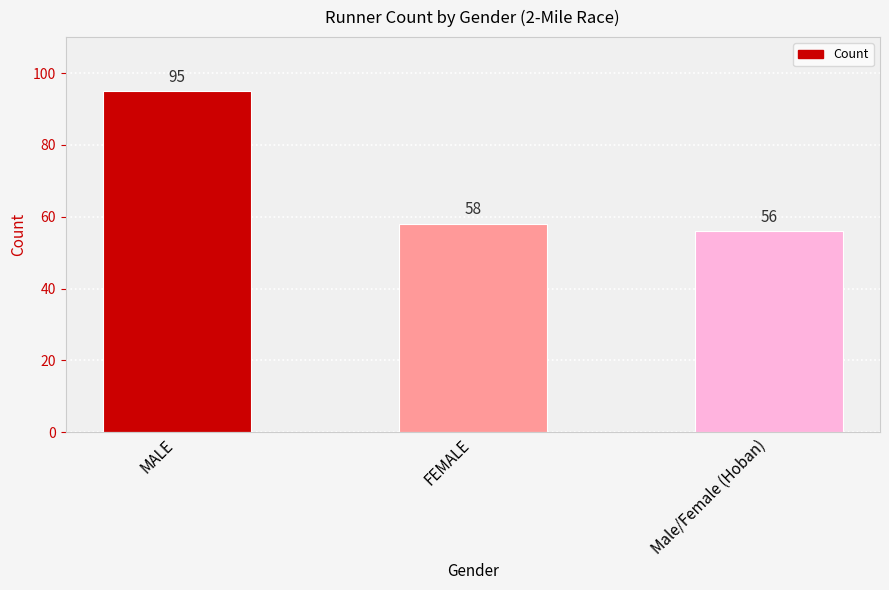

What is the greatest value displayed?

95